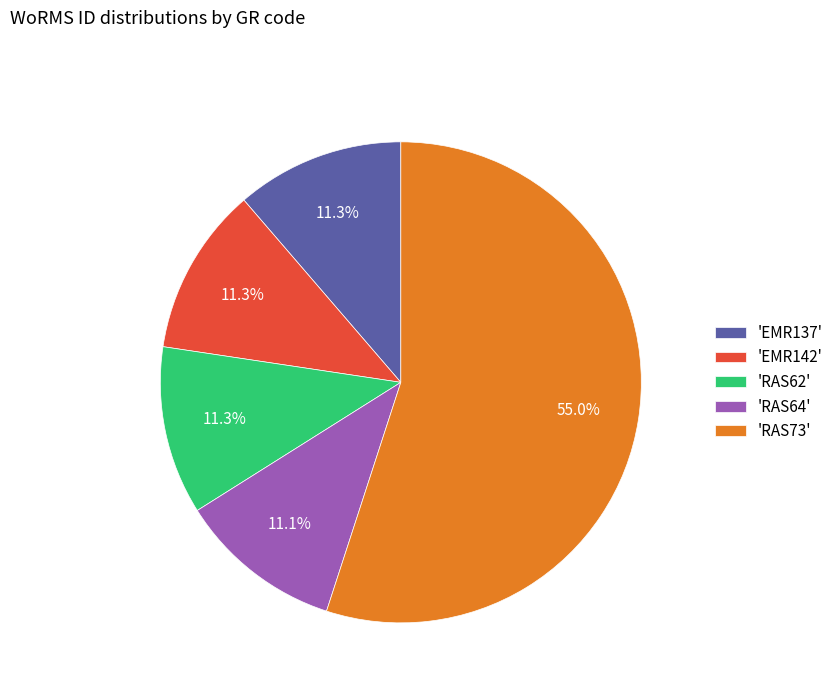

Count the number of slices in the pie.

5